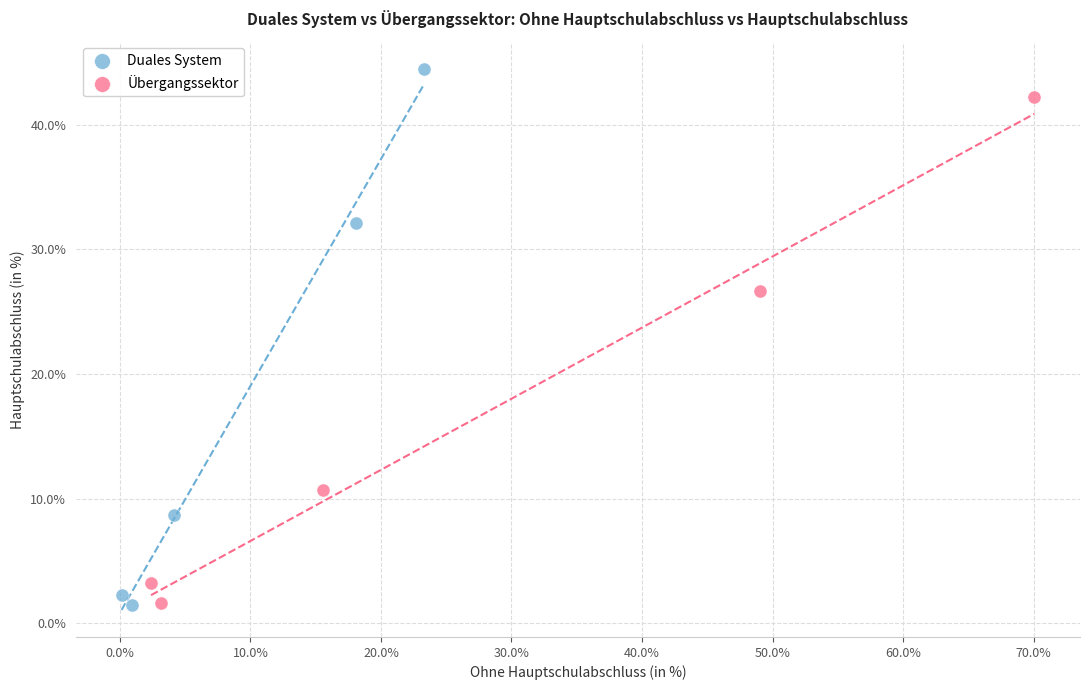

Which series has the largest Y range (max minus min)?

Duales System